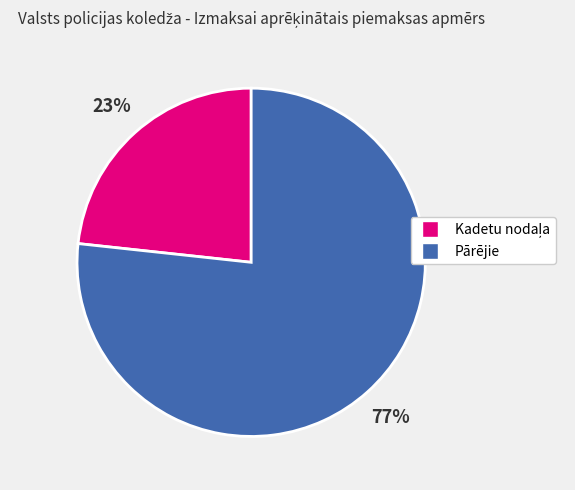

Is there any slice that represents more than half of the pie?

Yes